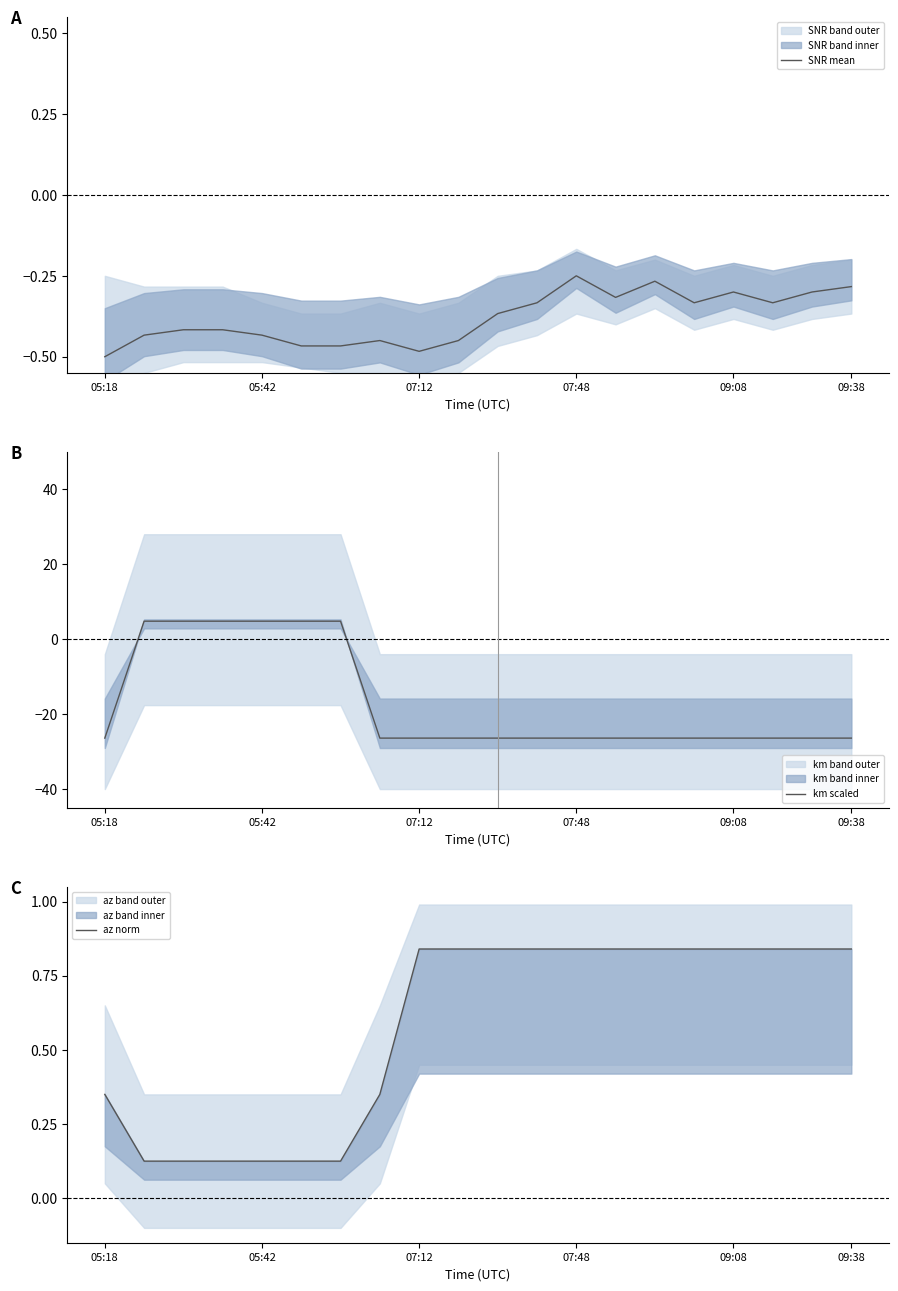

True or false: SNR mean and az norm intersect in this chart.

False